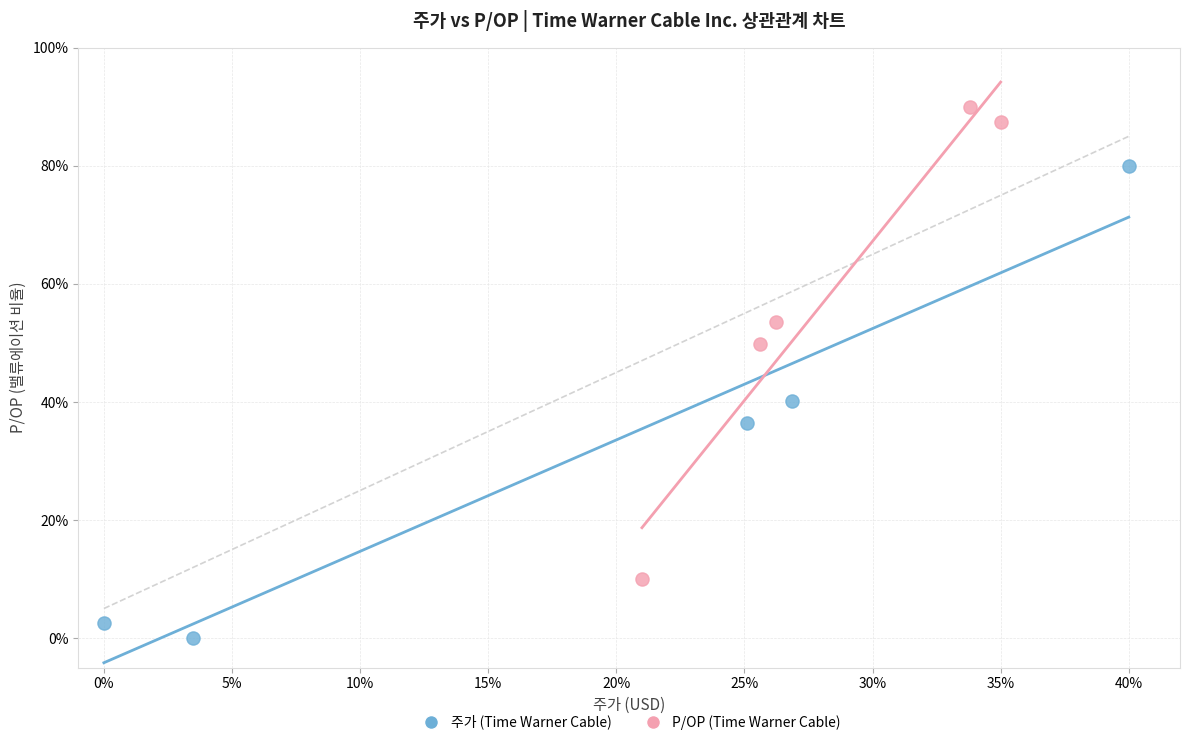

Which series reaches the maximum Y coordinate?

P/OP (Time Warner Cable)